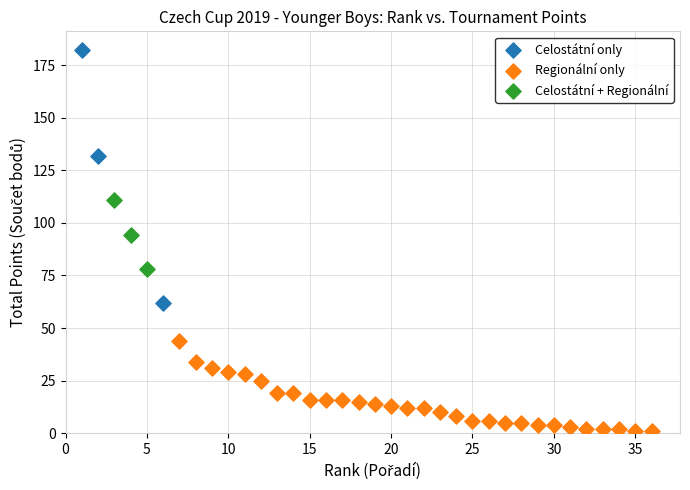

Which series contains the highest Y value?

Celostátní only